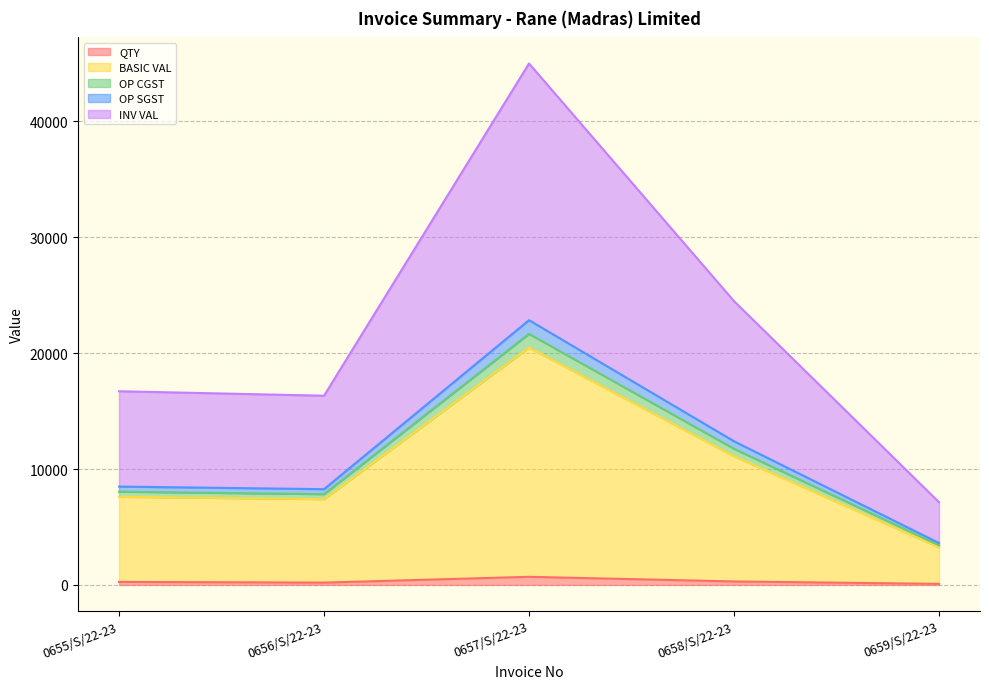

Does the chart have visible grid lines?

Yes